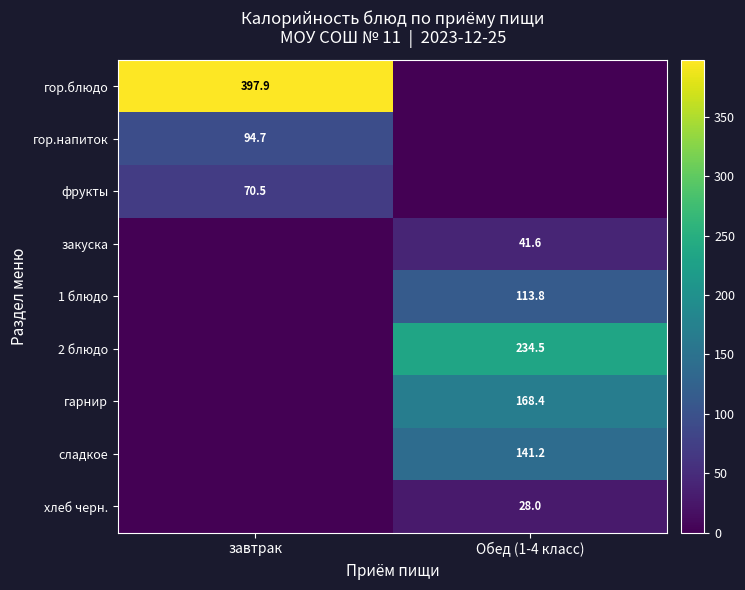

True or false: гарнир has a value of 168.4 at Обед (1-4 класс).

True